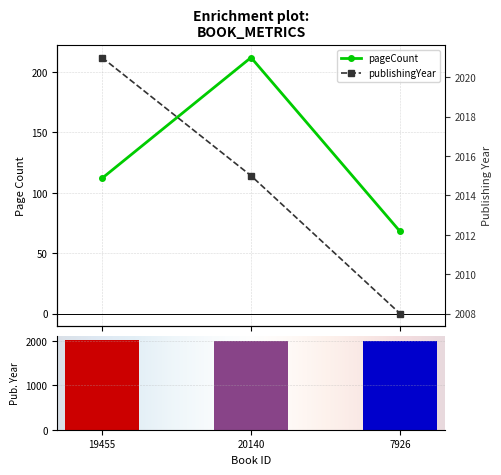

Which has a higher value, 7926 or 20140?

20140